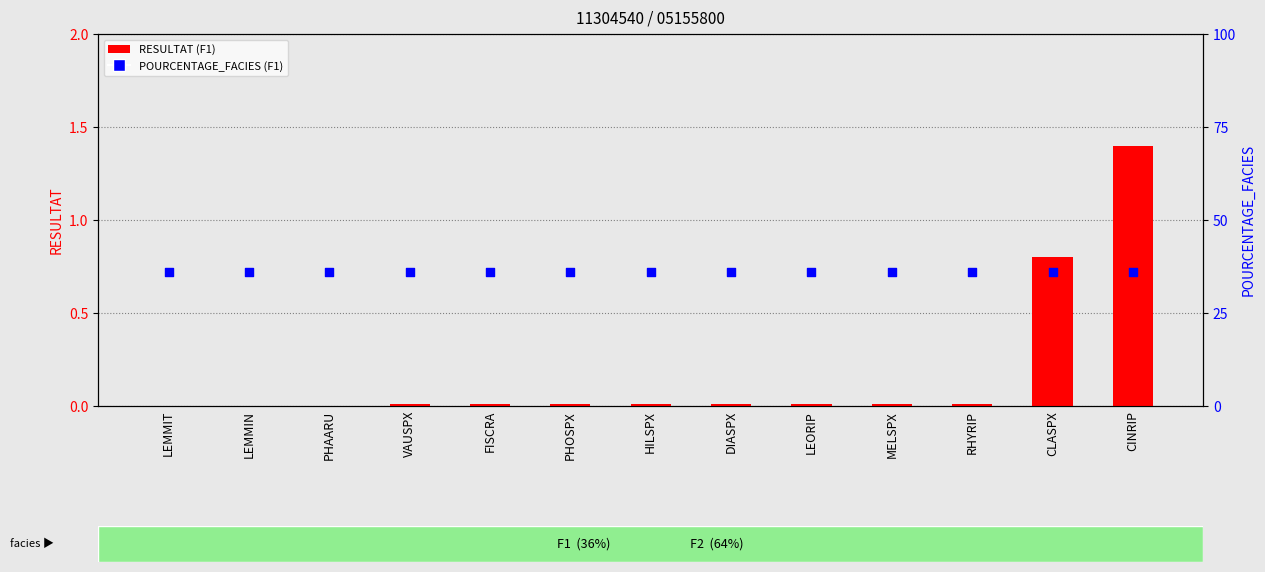

Which series contains the highest Y value?

POURCENTAGE_FACIES (F1)